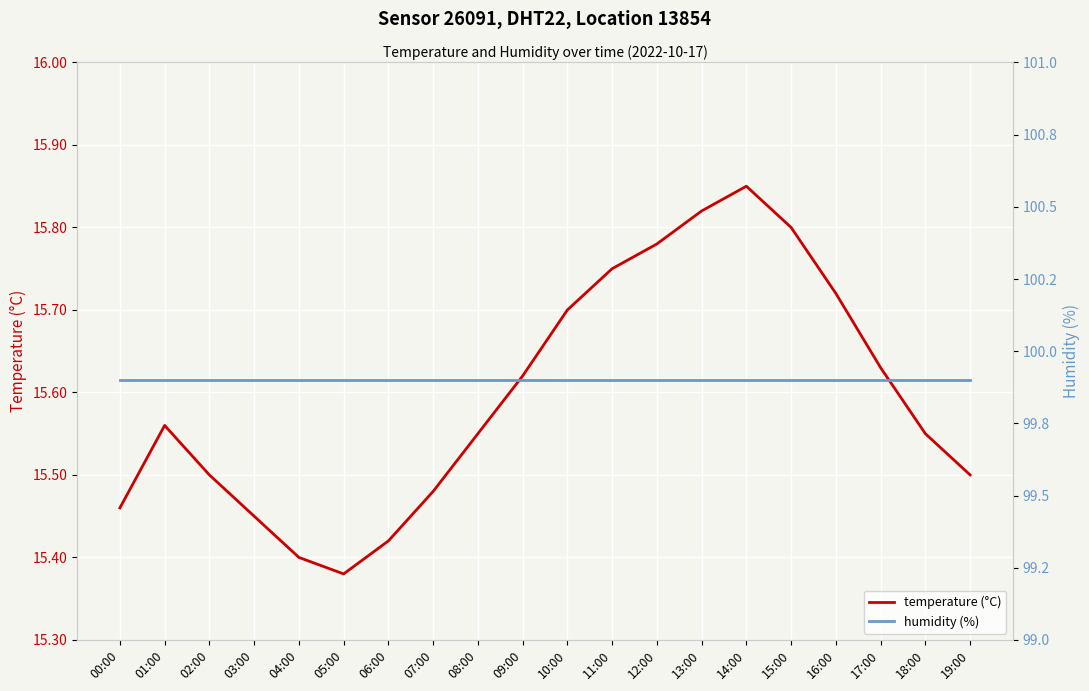

What position from the right is 06:00?

14